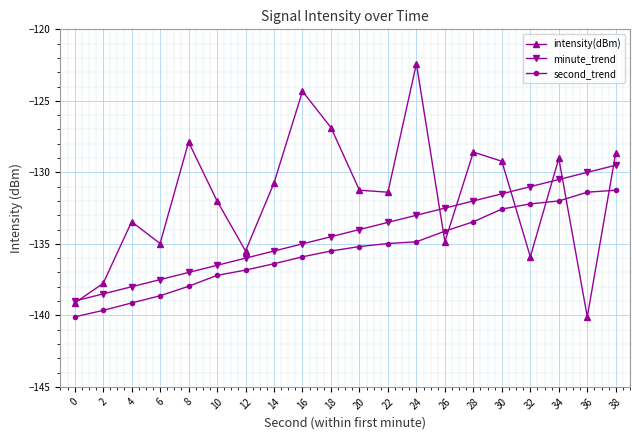

What is the greatest value displayed?

-122.4